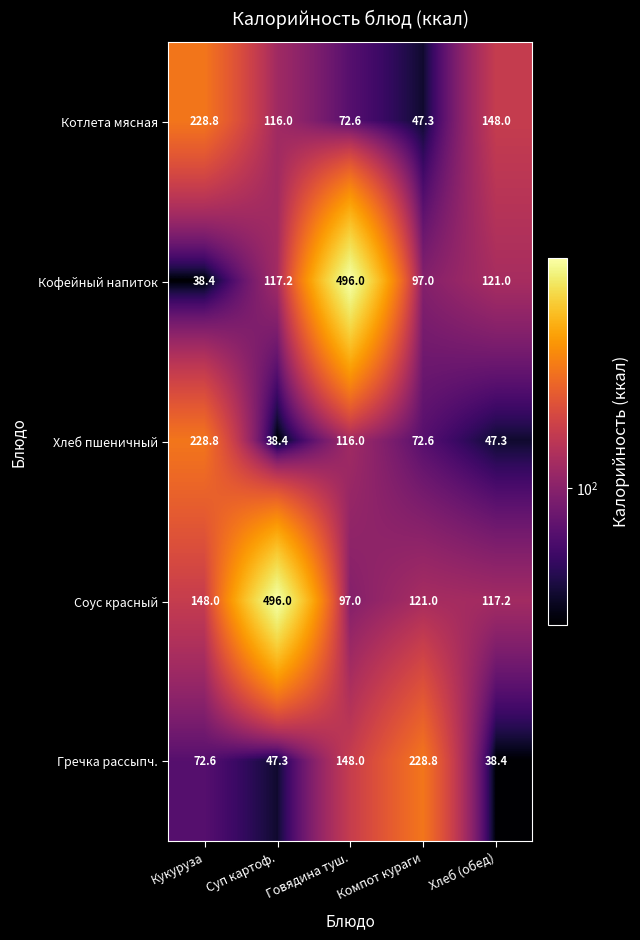

What is the maximum value shown in the chart?

496.0